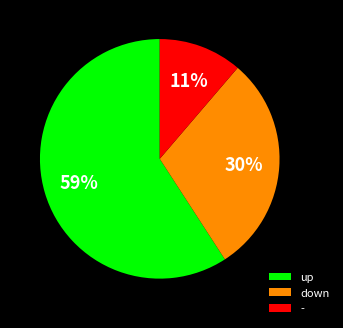

Between - and down, which is larger?

down